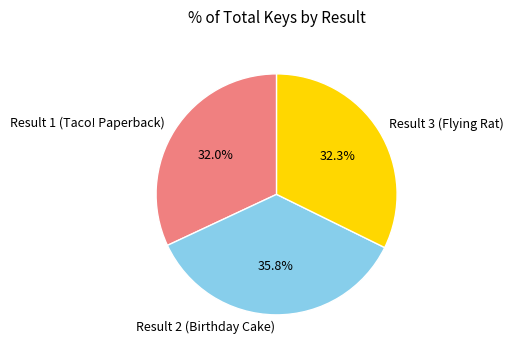

Between Result 2 (Birthday Cake) and Result 3 (Flying Rat), which is larger?

Result 2 (Birthday Cake)